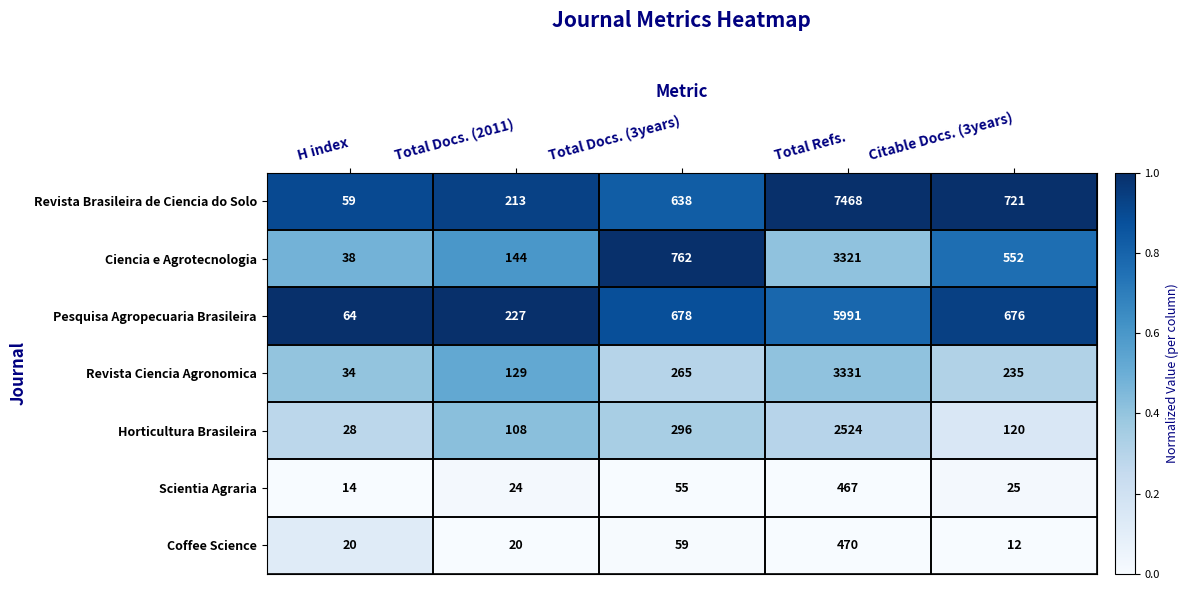

Which category has the lowest value across all series?

Citable Docs. (3years)